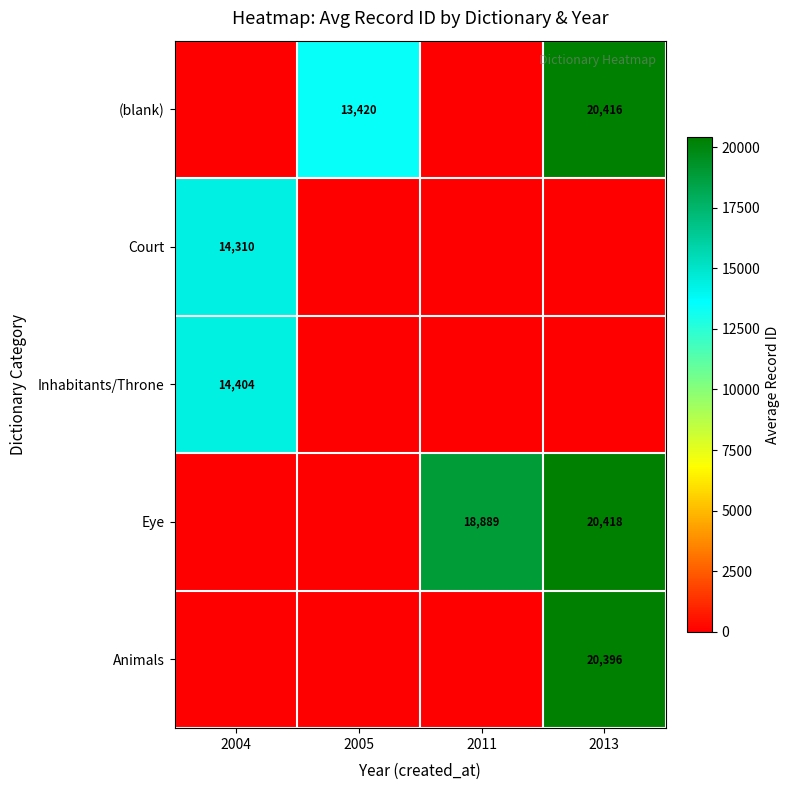

The Eye series shows 20418 at 2013. True or false?

True